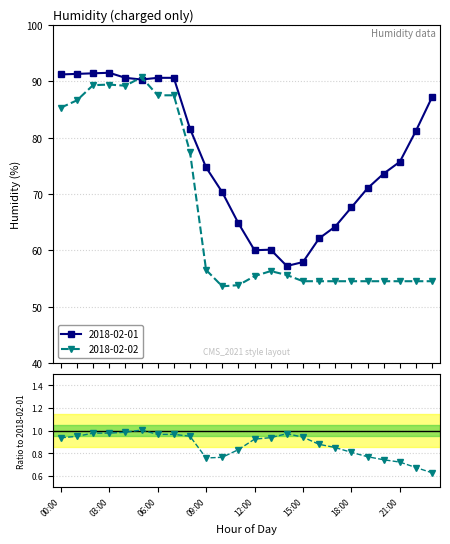

What is the lowest value of the 2018-02-01 series?

57.2